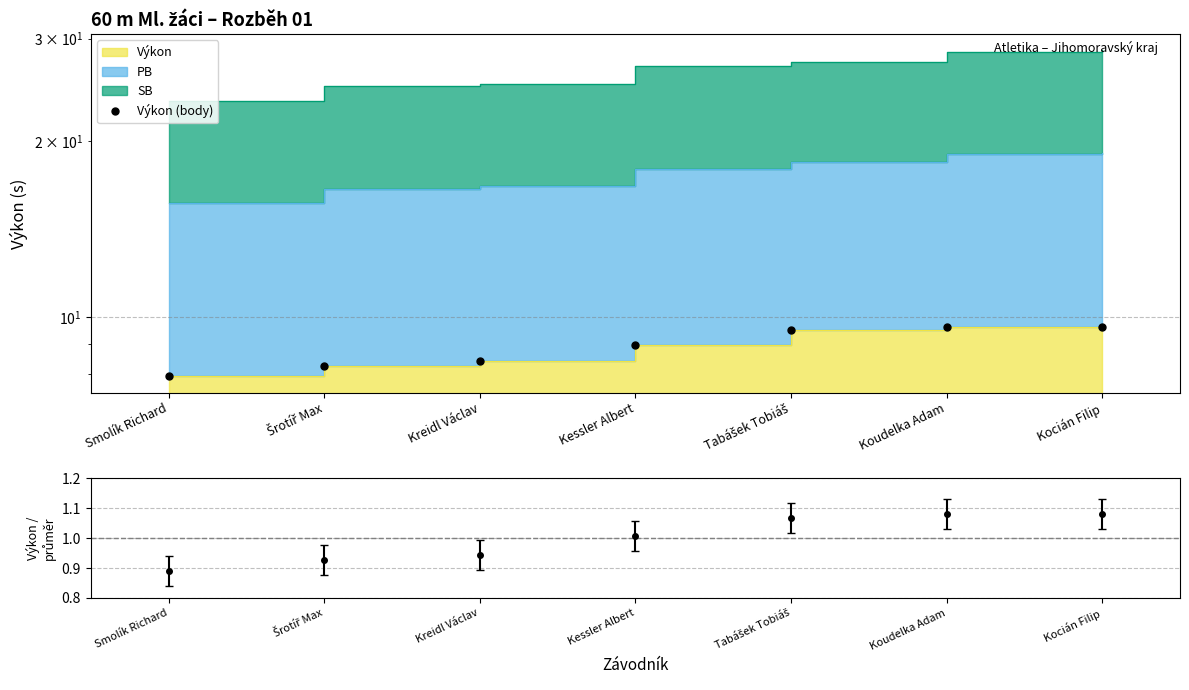

What is the maximum value shown in the chart?

9.6